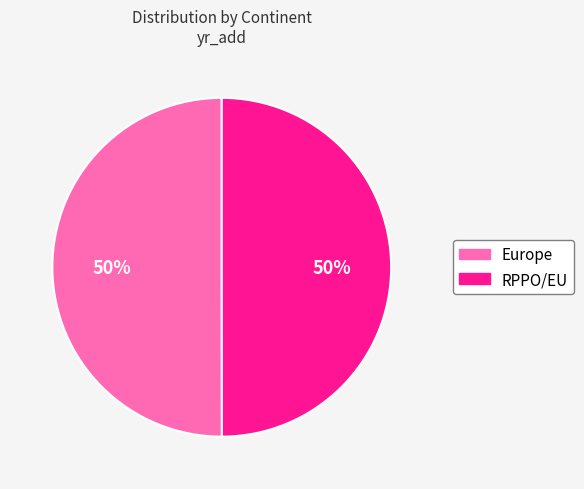

True or false: RPPO/EU accounts for 62% of the total.

False